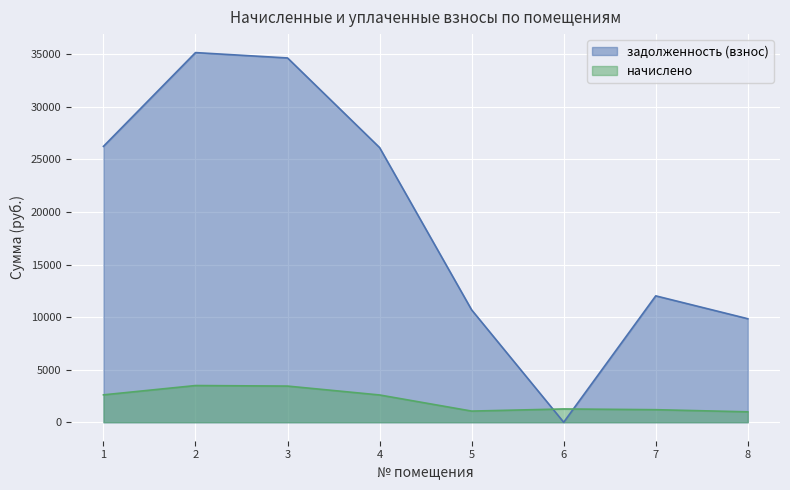

The value of задолженность (взнос) at 4 is 36482.5. True or false?

False